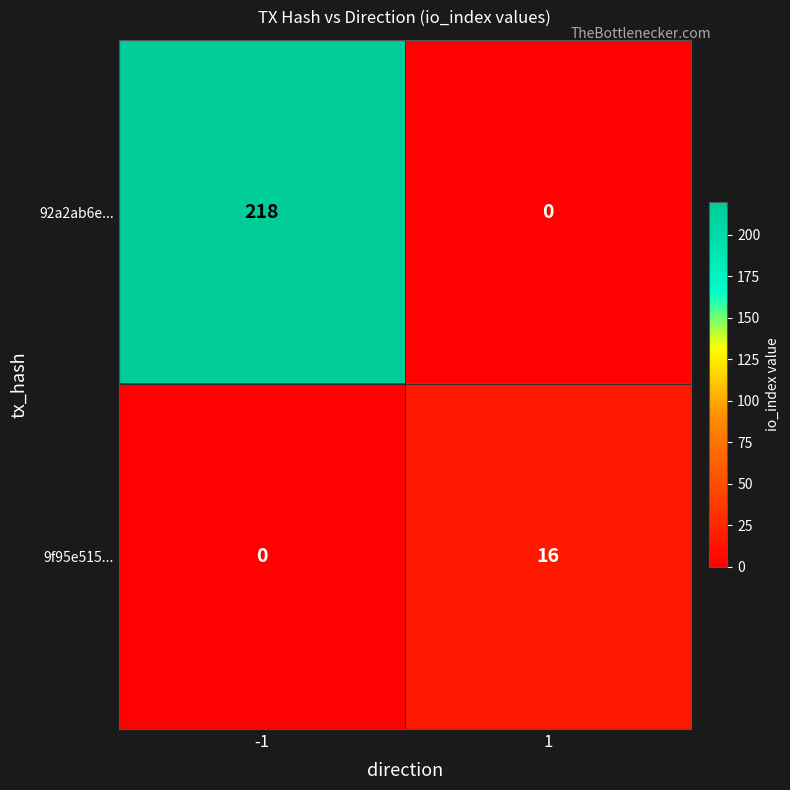

Which series has the largest total across all categories?

92a2ab6e...